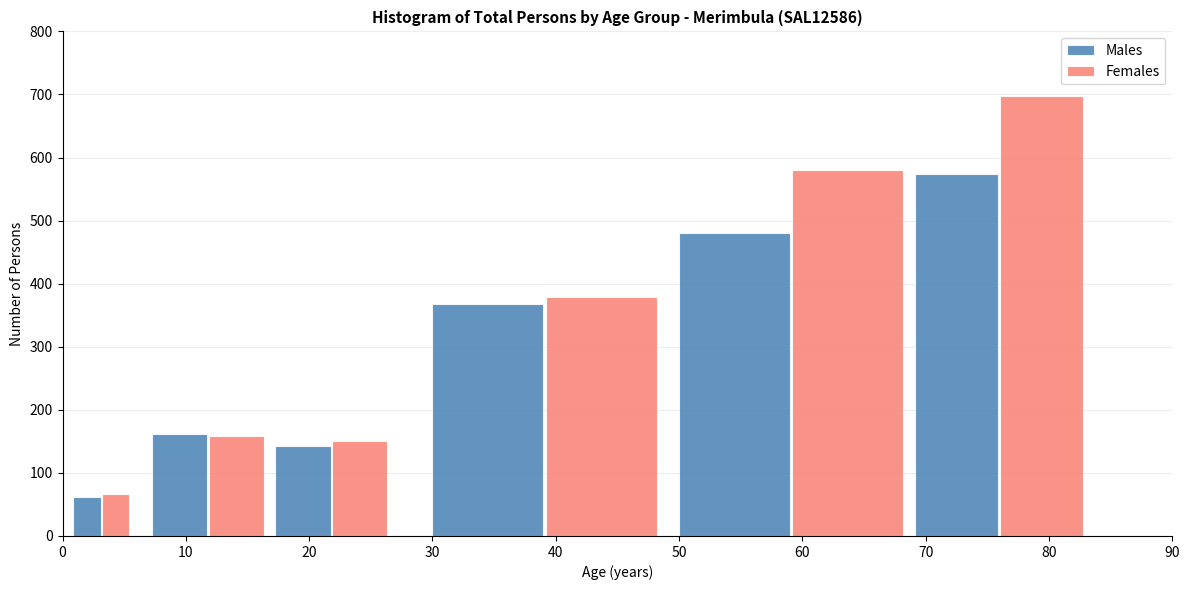

What is the highest value of the Females series?

697